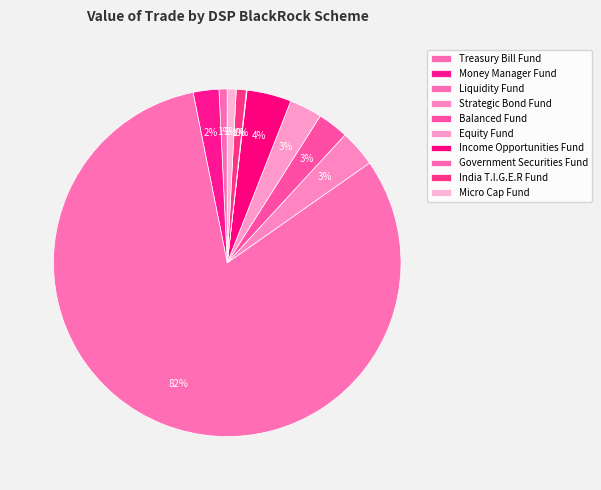

To the nearest percent, what portion does Income Opportunities Fund represent?

4%